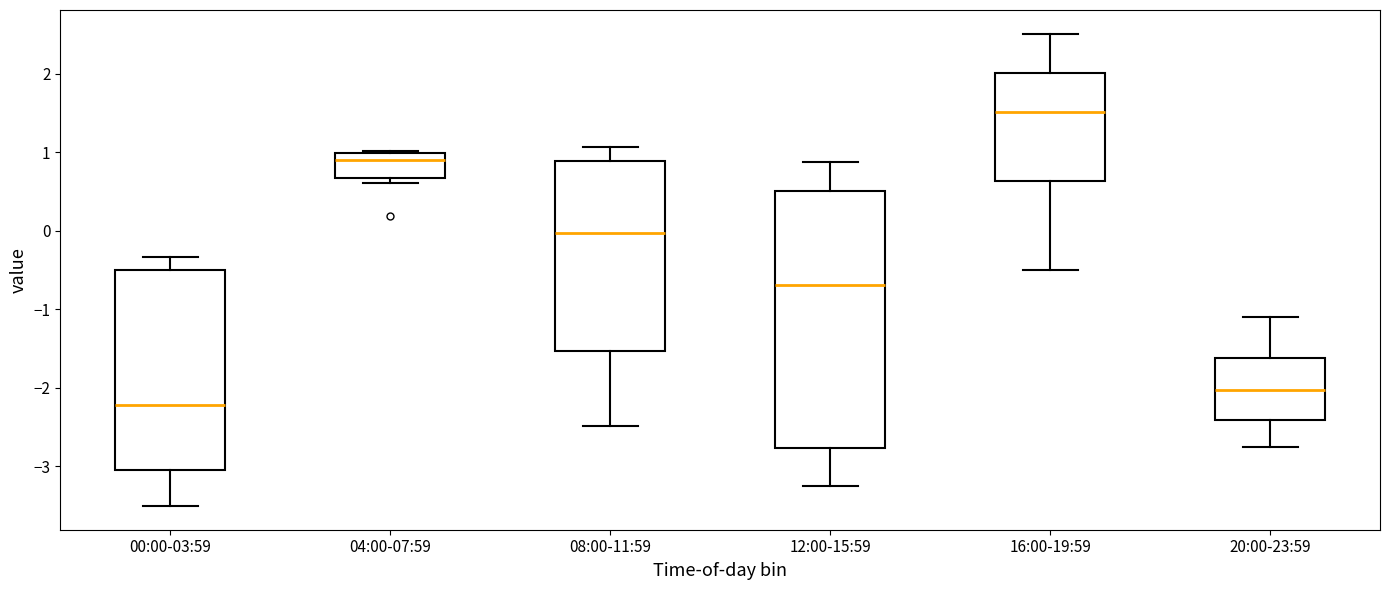

Comparing the boxes themselves (not the whiskers), which one is the tallest?

12:00-15:59